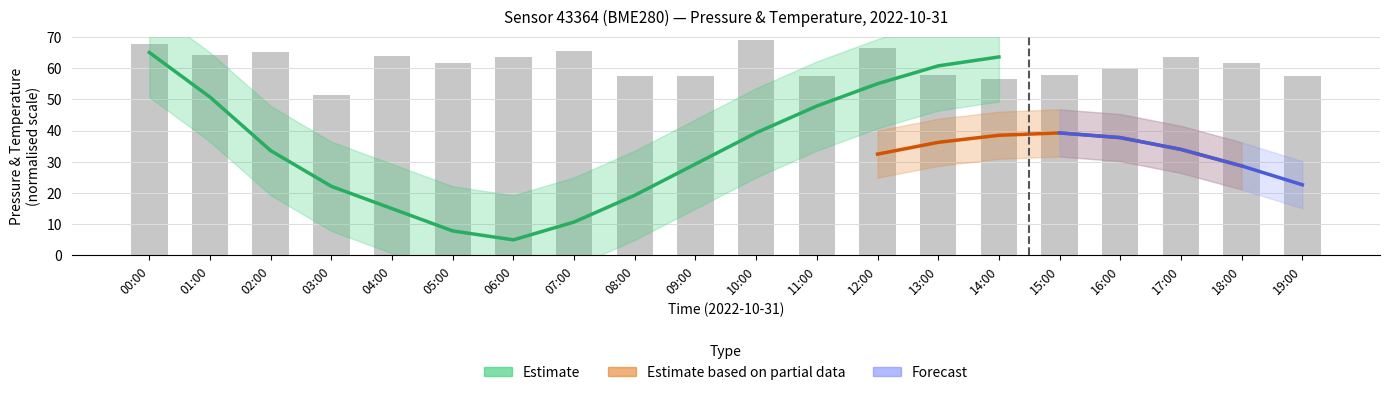

What is the average value?

61.3